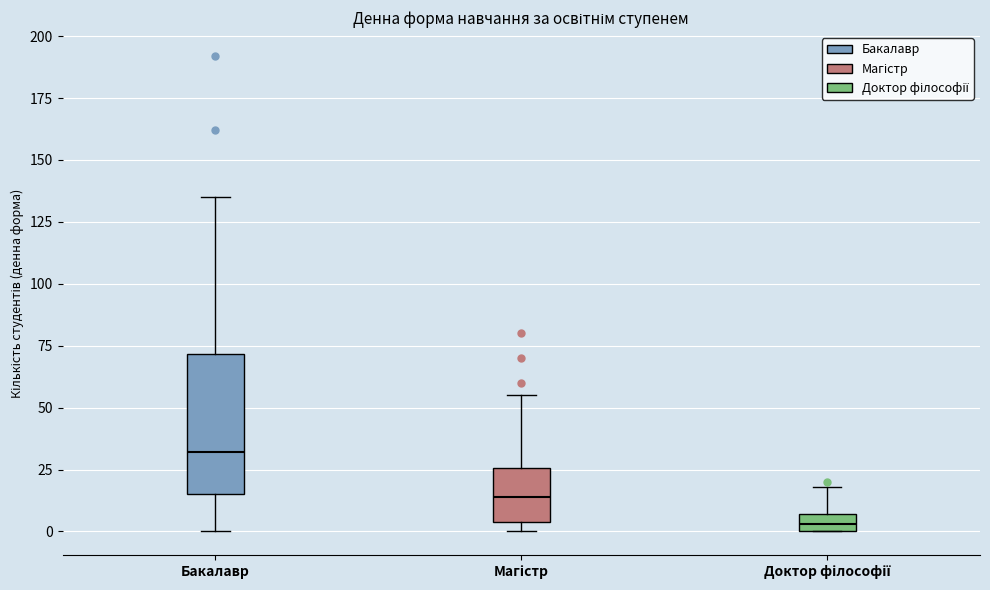

Which box is the tallest, from its lower edge to its upper edge?

Бакалавр